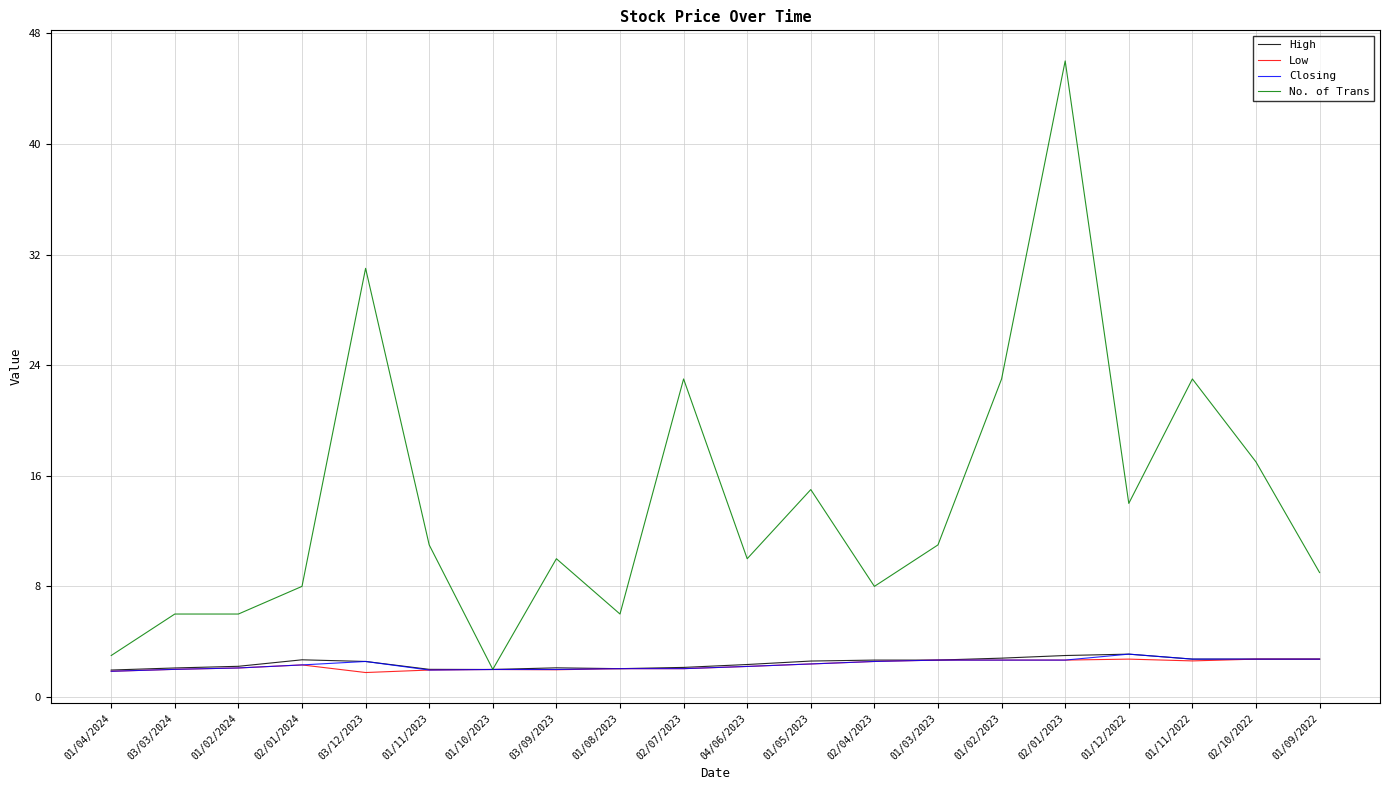

What is the difference between the maximum and second lowest values in the Low series?

0.9